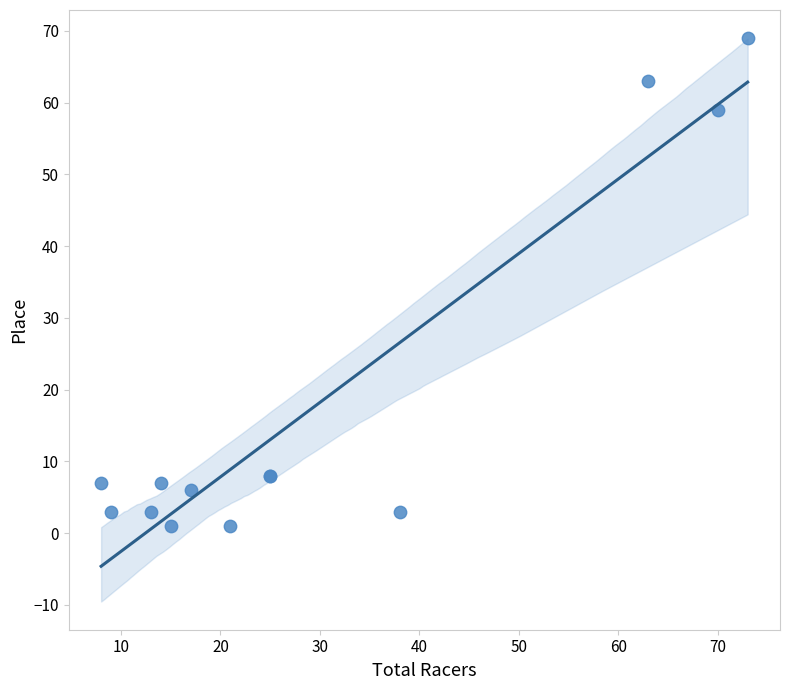

What Y value in the scatter plot is closest to 35?

59